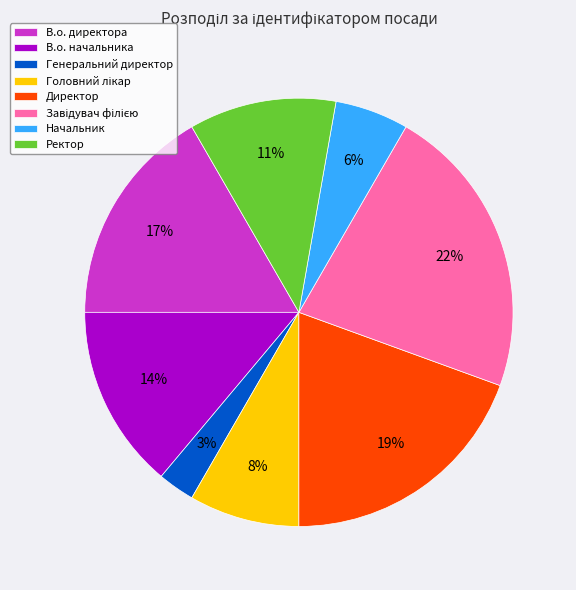

Is there any slice that represents more than half of the pie?

No